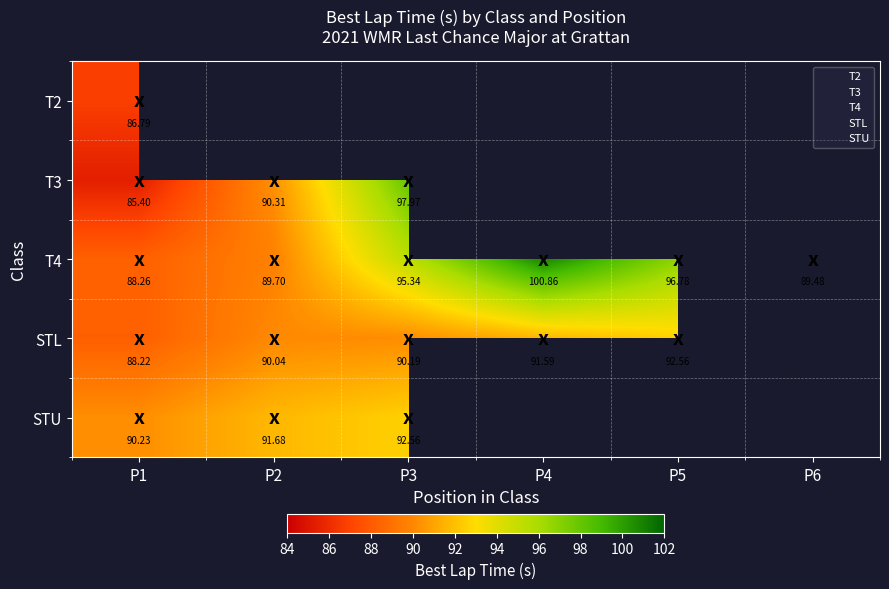

List the labels in order of T4 value, smallest first.

P1, P6, P2, P3, P5, P4